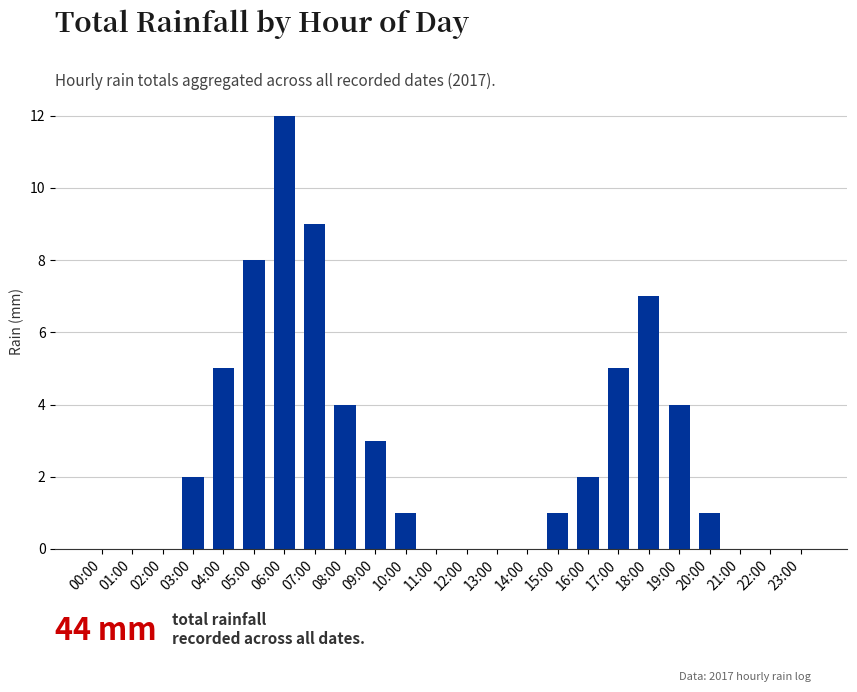

Reading right to left, extract all data points from this chart.

23:00=0	22:00=0	21:00=0	20:00=1	19:00=4	18:00=7	17:00=5	16:00=2	15:00=1	14:00=0	13:00=0	12:00=0	11:00=0	10:00=1	09:00=3	08:00=4	07:00=9	06:00=12	05:00=8	04:00=5	03:00=2	02:00=0	01:00=0	00:00=0